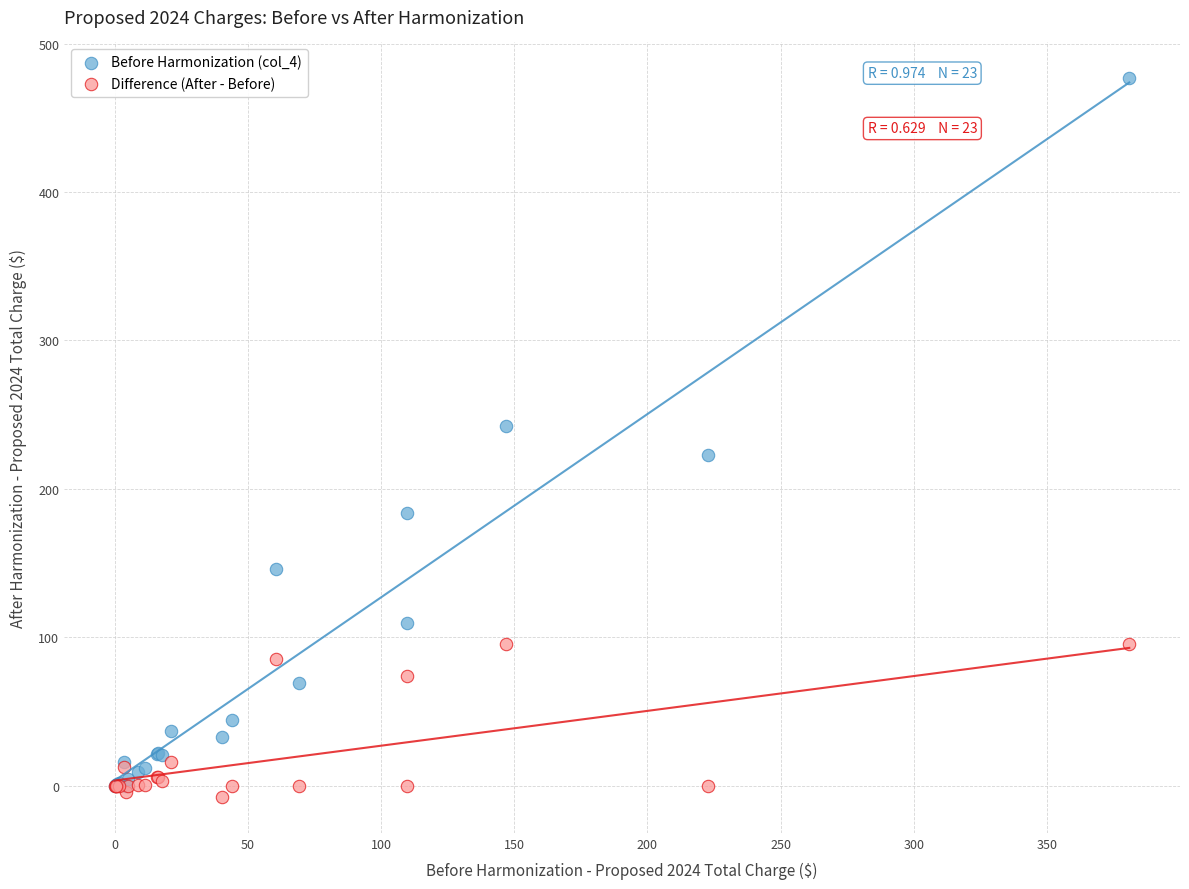

What are all the series names shown in the legend?

Before Harmonization (col_4), Difference (After - Before)